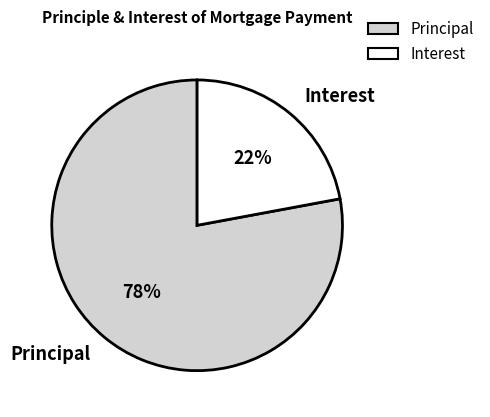

How many segments does this pie chart have?

2